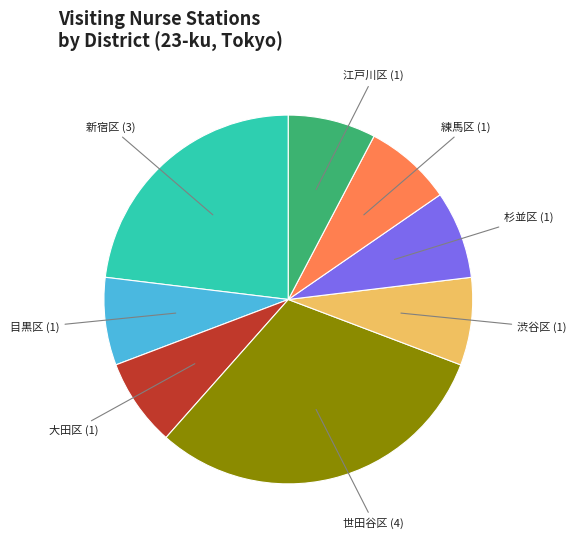

Does any single category account for the majority?

No